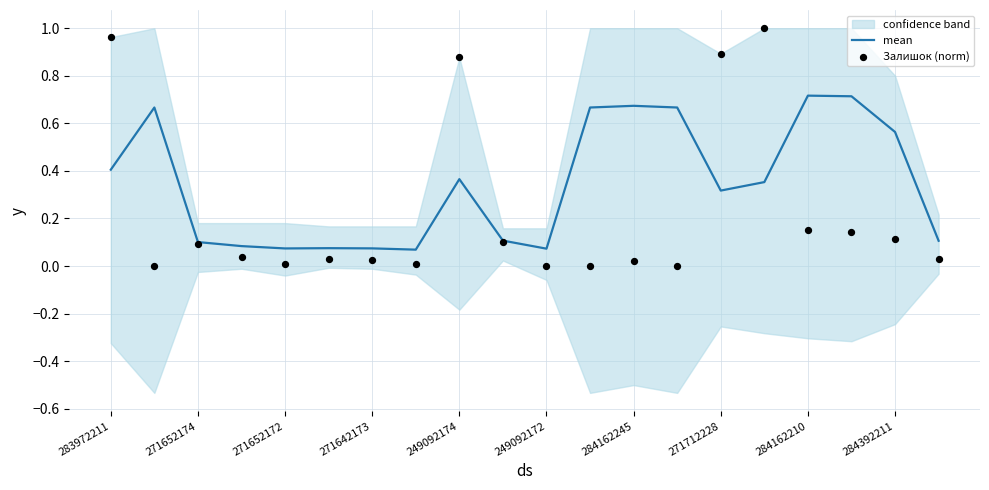

Which series reaches the maximum Y coordinate?

Залишок (norm)